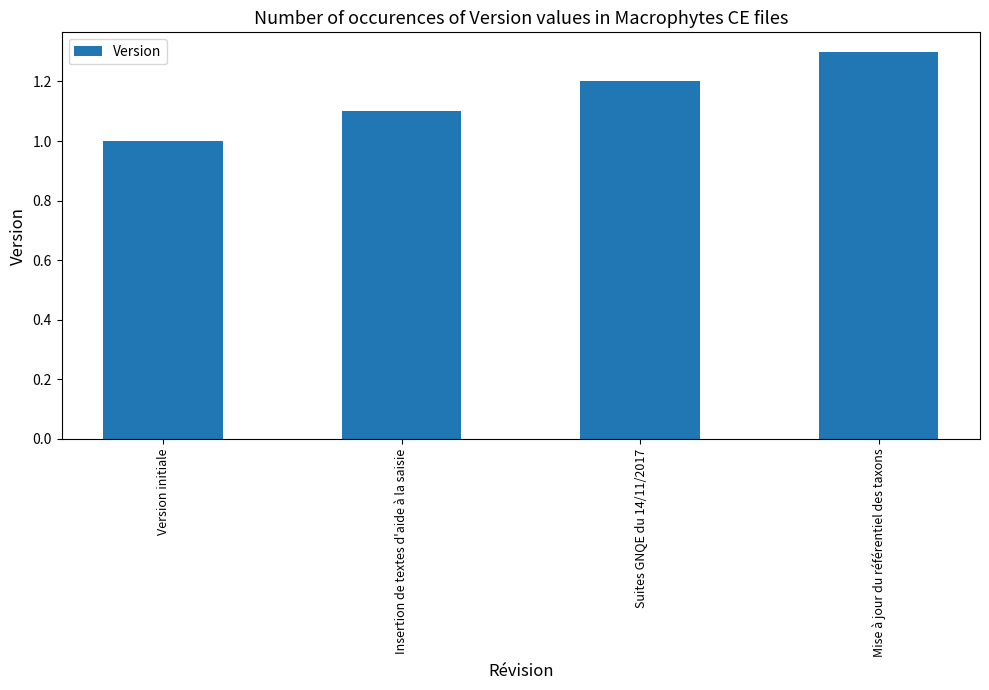

At which label is the value closest to 1?

Version initiale